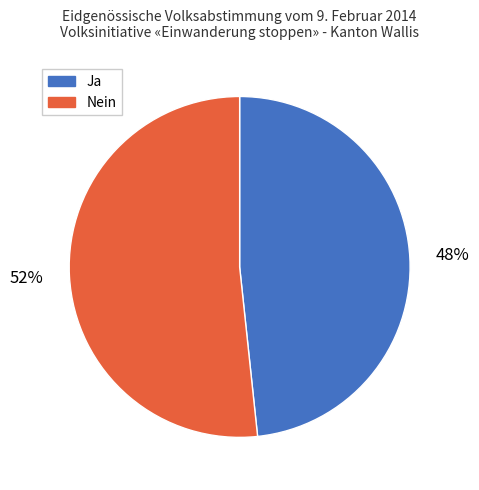

Is the sum of Nein and Ja greater than half?

Yes